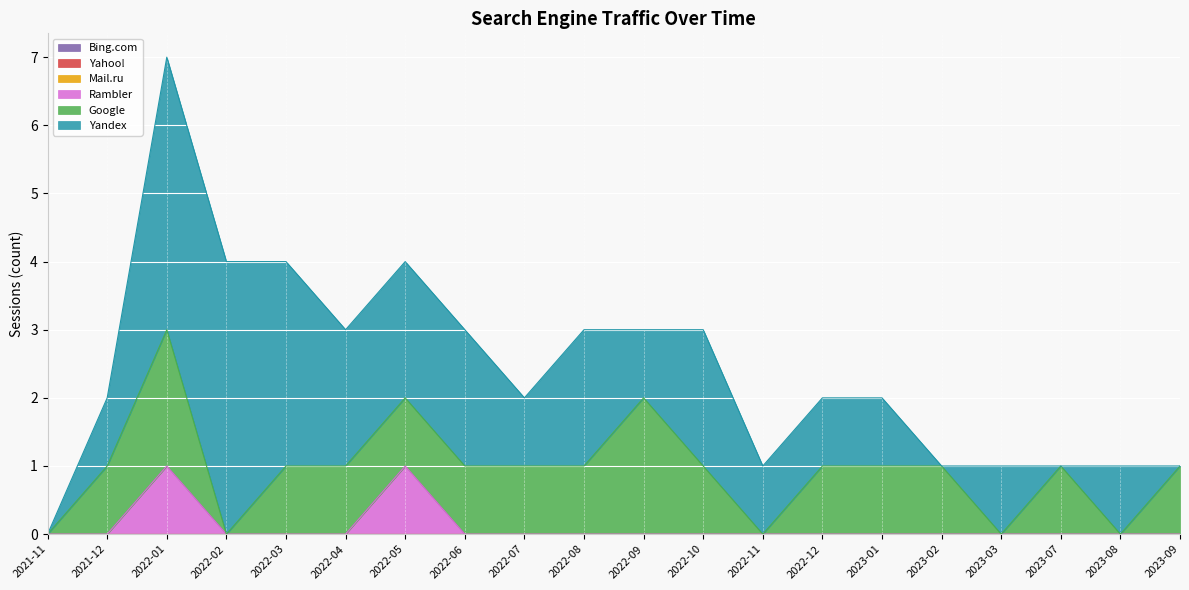

The Yandex series shows 0 at 2023-02. True or false?

True